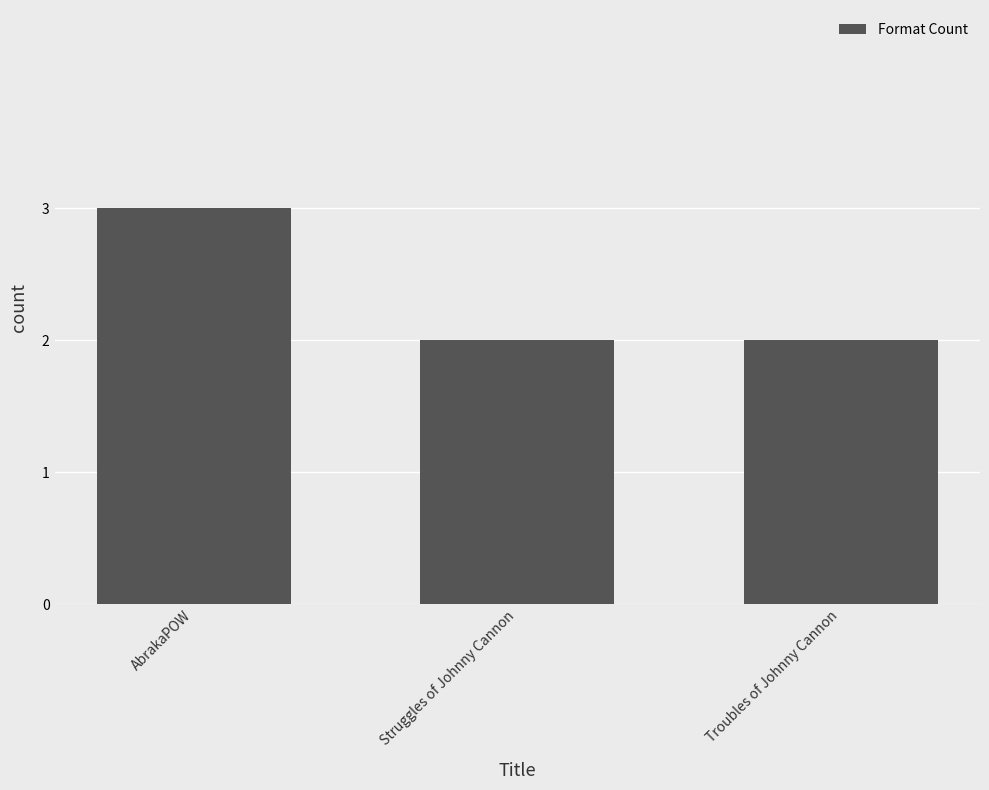

Read the value at AbrakaPOW.

3